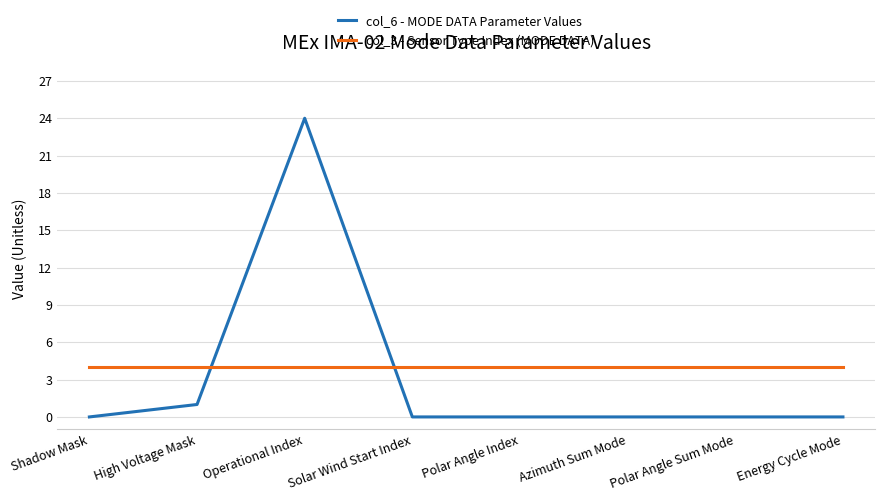

How many intersections are there between col_3 - Sensor Type Index (MODE DATA) and col_6 - MODE DATA Parameter Values?

2